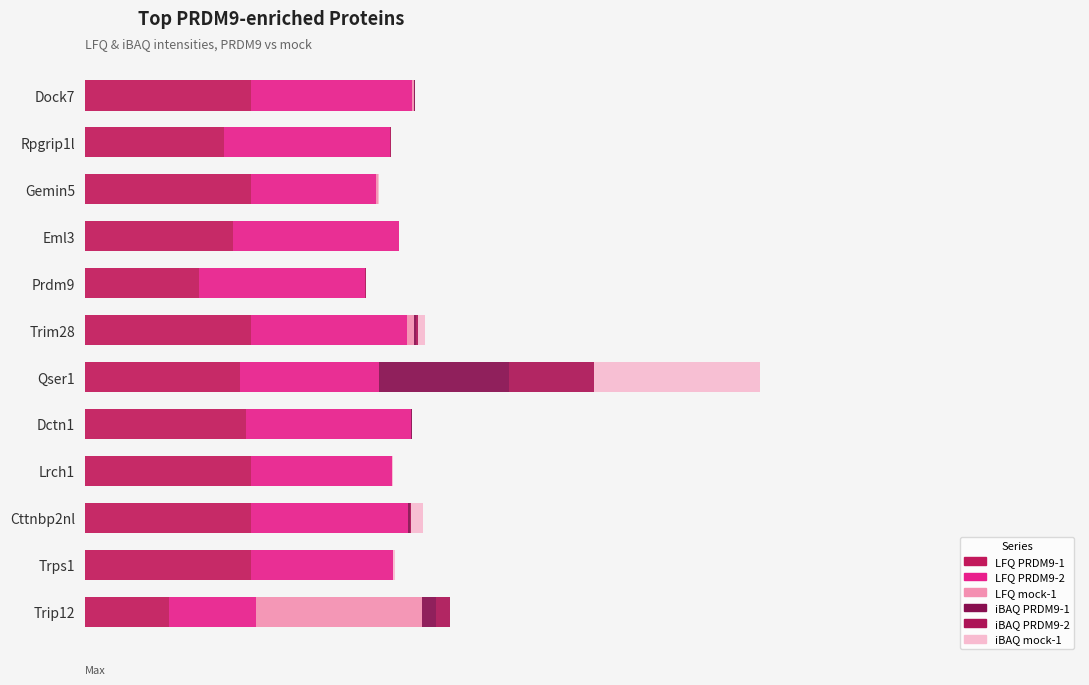

What is the difference between the maximum and minimum values in the iBAQ PRDM9-2 series?

0.5